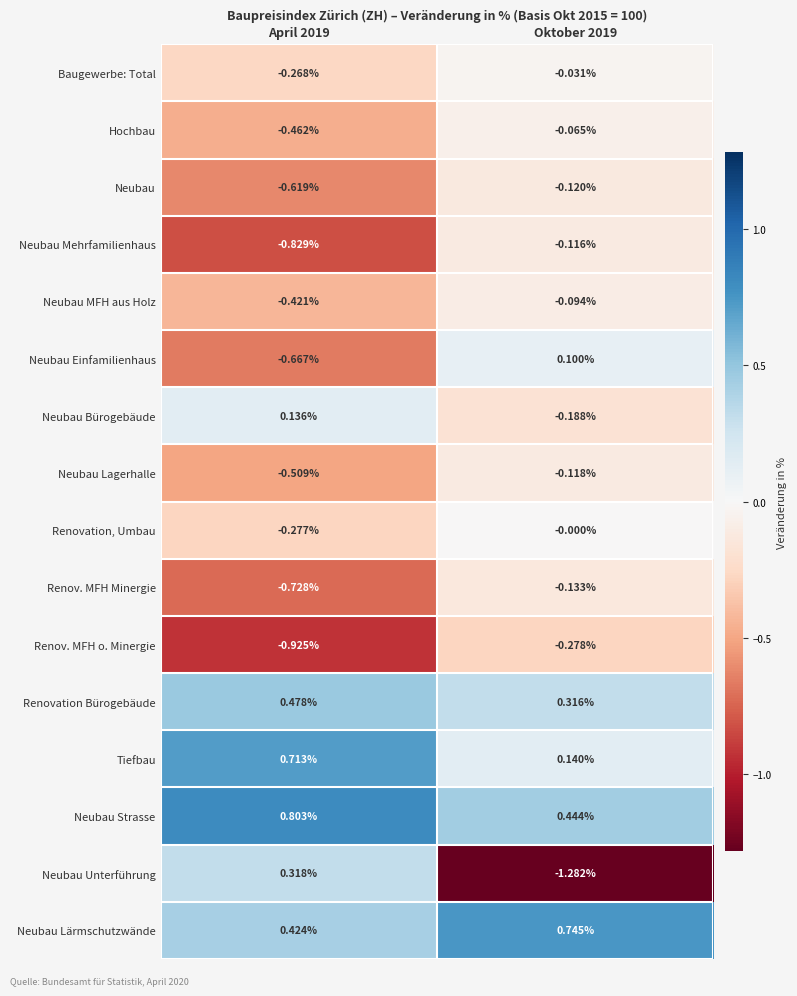

Which series has the largest total across all categories?

Neubau Strasse